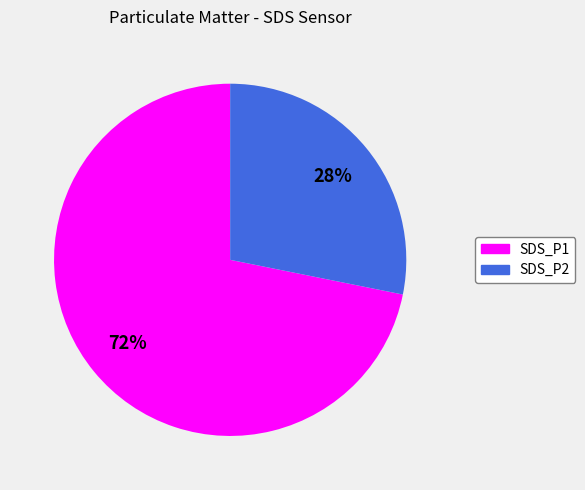

Which category has the smallest portion of the pie?

SDS_P2